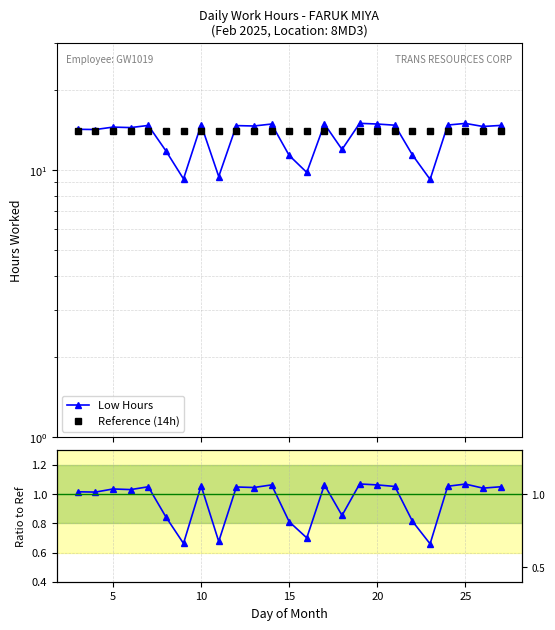

How many lines are shown in the chart?

3